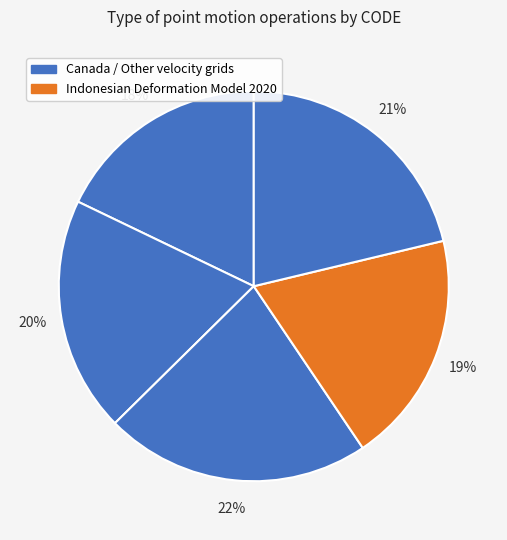

Count the number of slices in the pie.

5